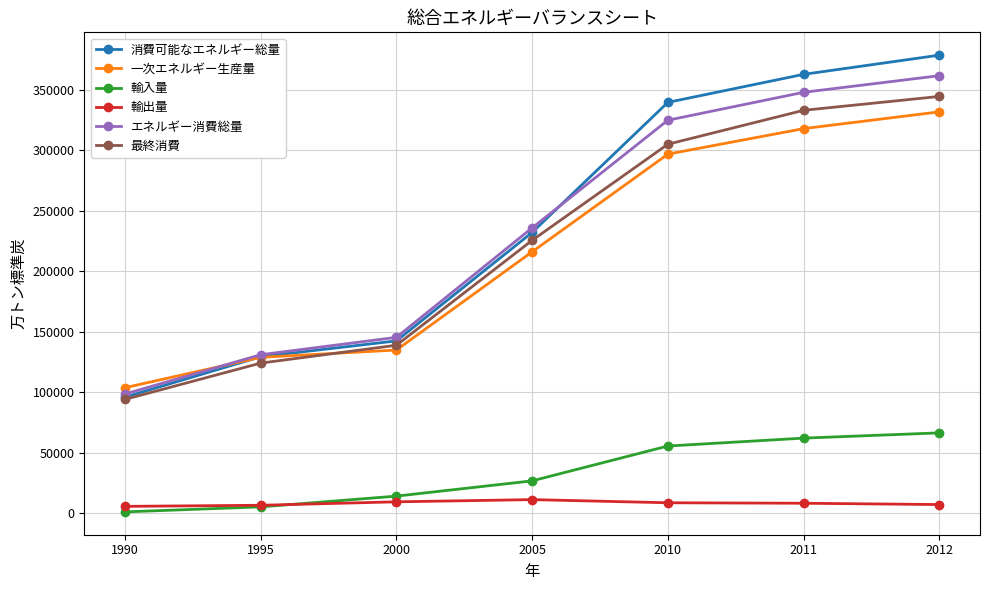

Which series changed the most between 1995 and 2010?

消費可能なエネルギー総量